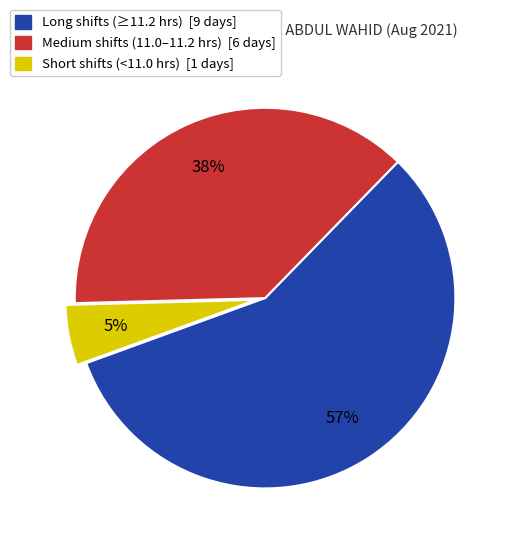

Is there a majority slice in this chart?

Yes